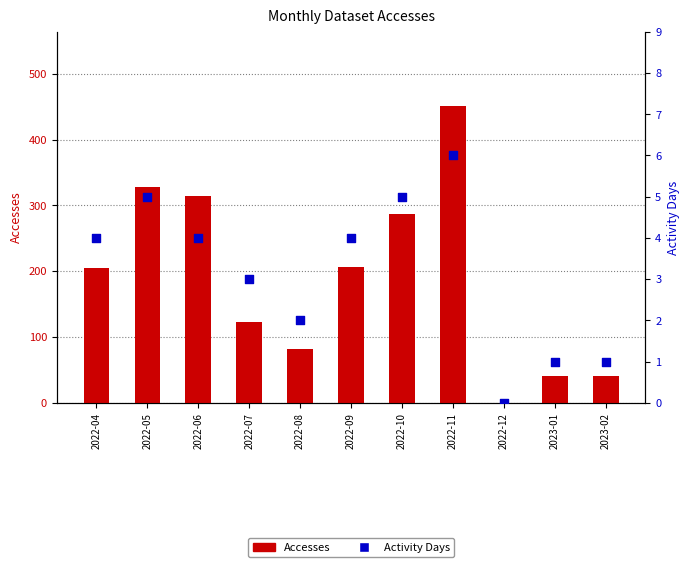

Which series contains the lowest Y value?

Accesses